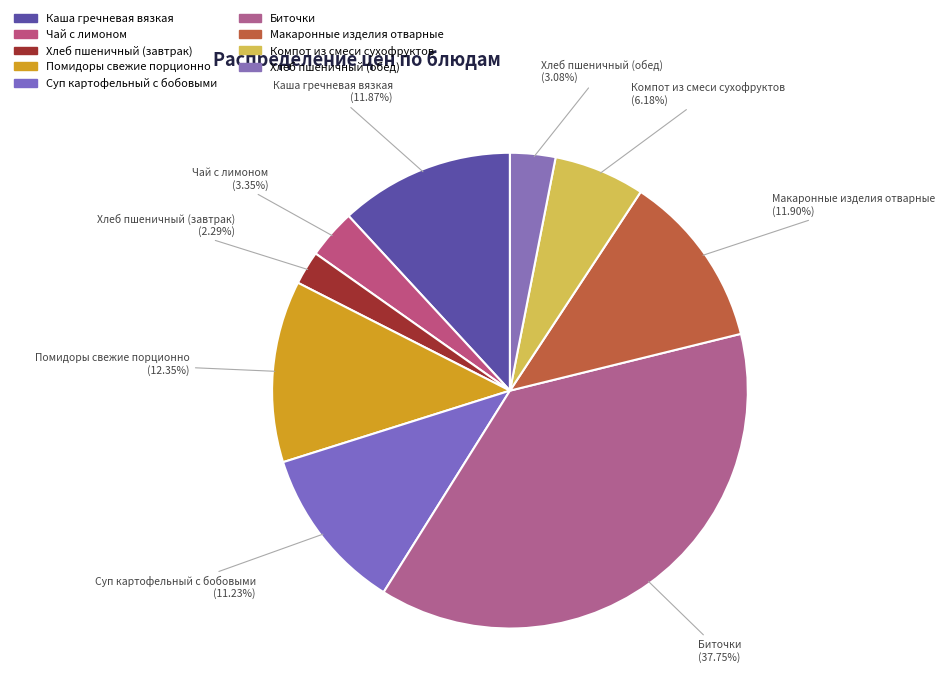

Rank the categories by value from highest to lowest.

Биточки, Помидоры свежие порционно, Макаронные изделия отварные, Каша гречневая вязкая, Суп картофельный с бобовыми, Компот из смеси сухофруктов, Чай с лимоном, Хлеб пшеничный (обед), Хлеб пшеничный (завтрак)